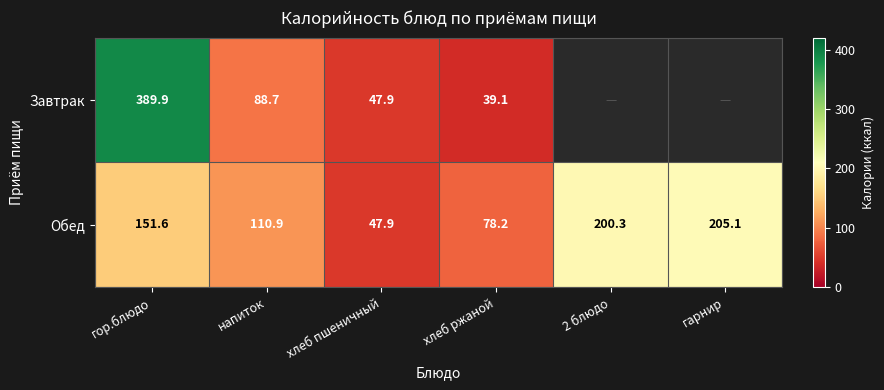

Between гор.блюдо and хлеб пшеничный, which is larger?

гор.блюдо